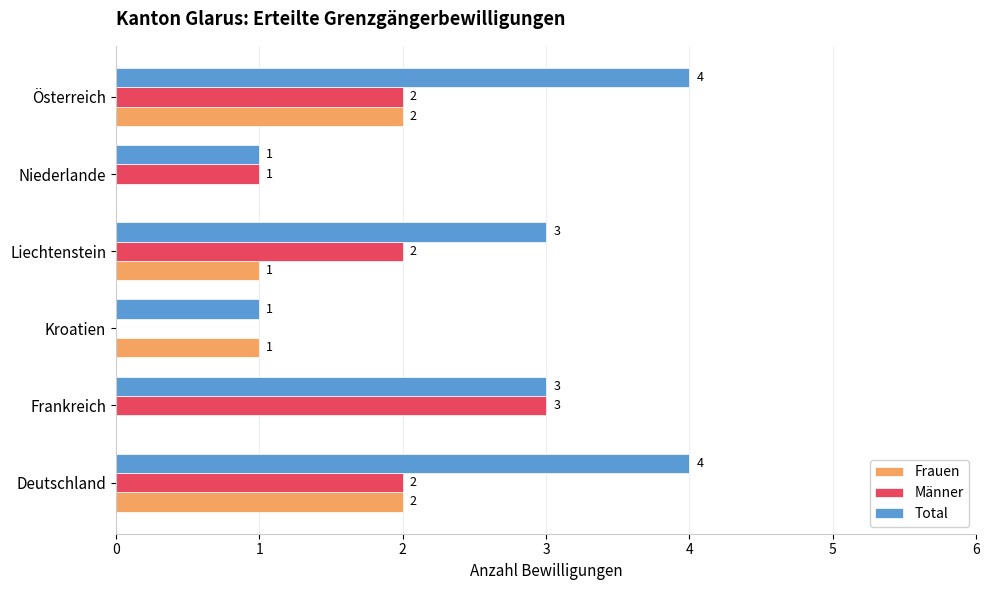

What is the sum of all Männer values?

10